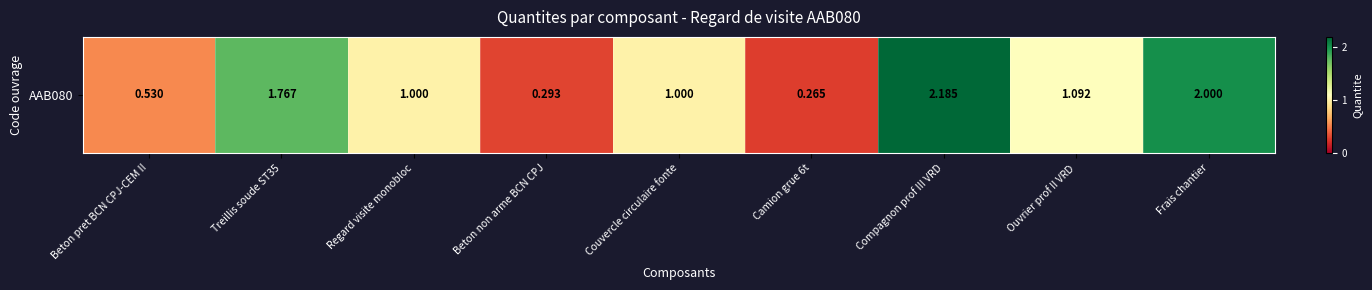

What is the difference between the maximum and minimum values?

1.9